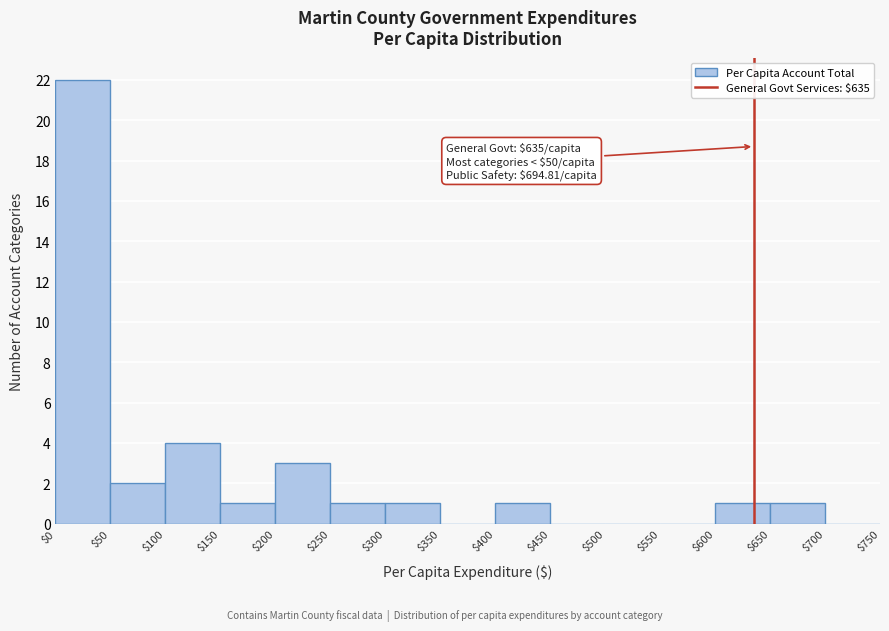

Which range on the x-axis has the tallest bar?

$0 to $50